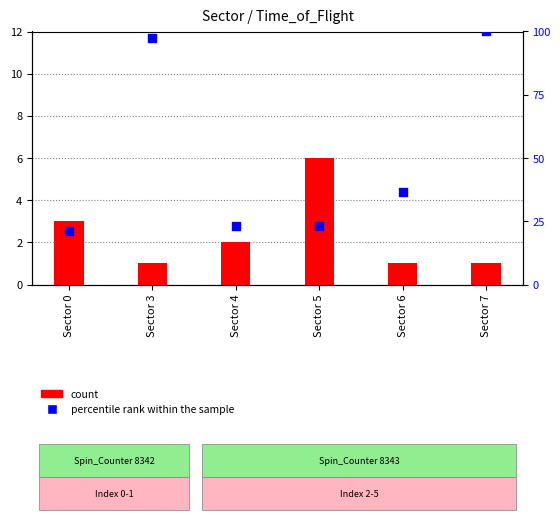

At which category is the sum across all series the highest?

Sector 7